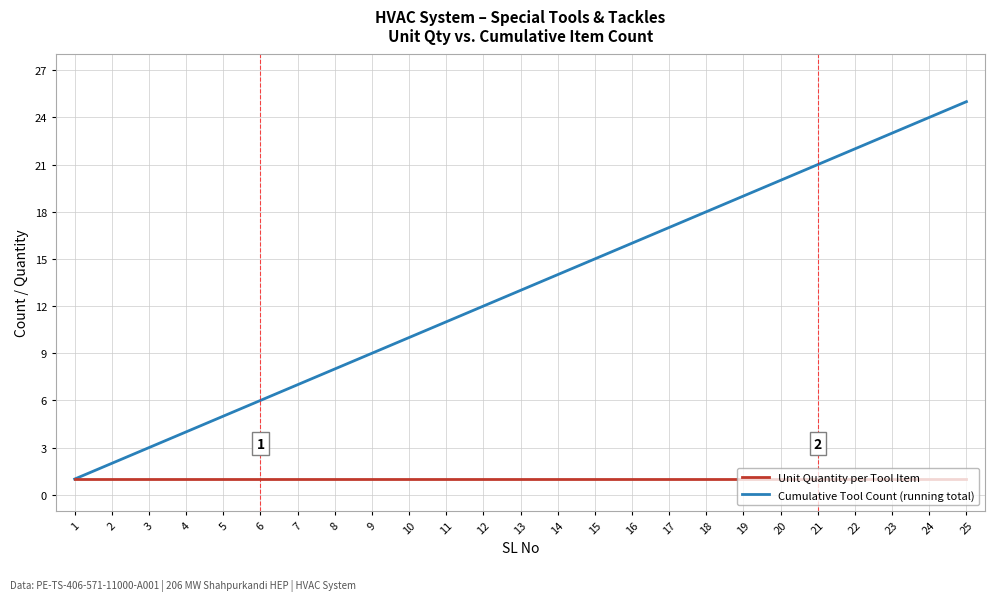

List the series in order of their overall mean, highest first.

Cumulative Tool Count (running total), Unit Quantity per Tool Item